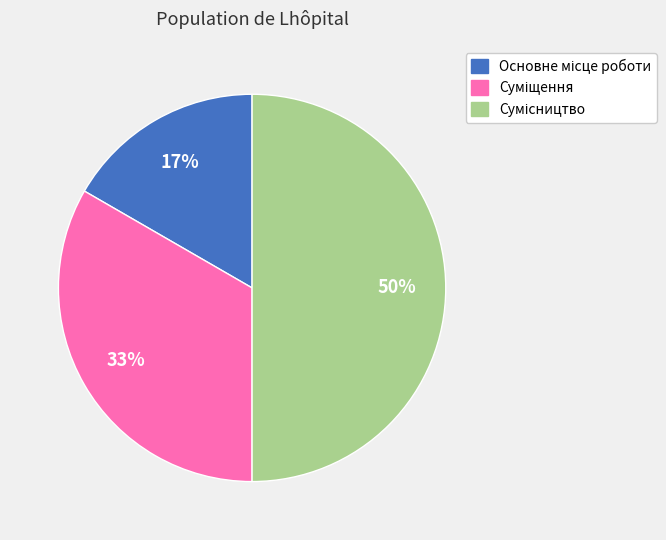

To the nearest percent, what is the difference between the largest and smallest slice percentages?

33%